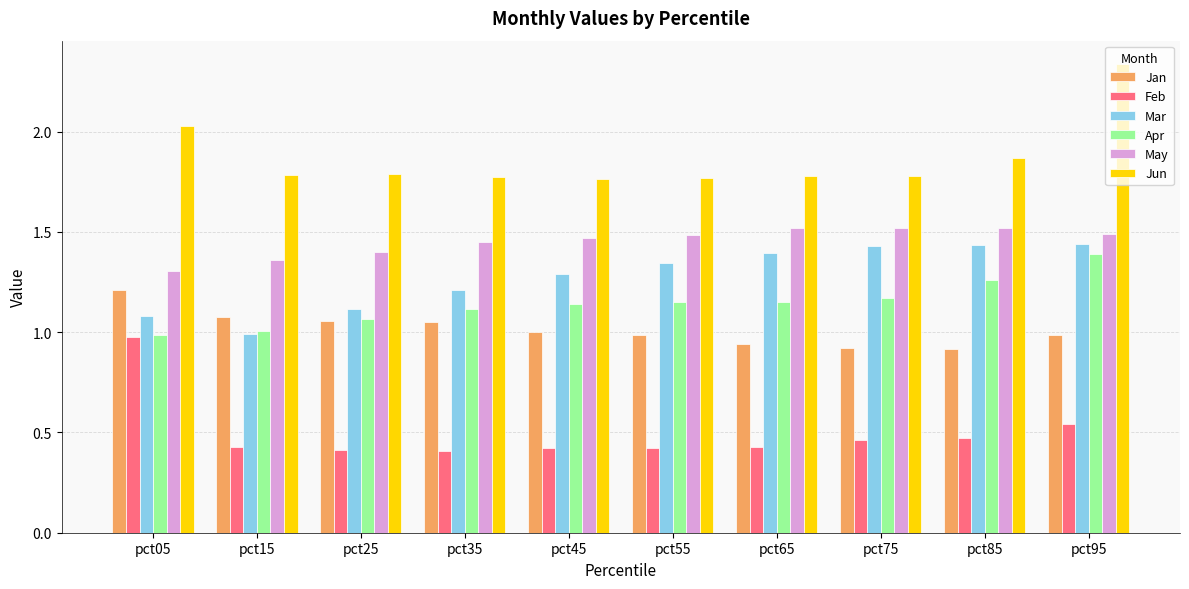

Which category has the highest value across all series?

pct95